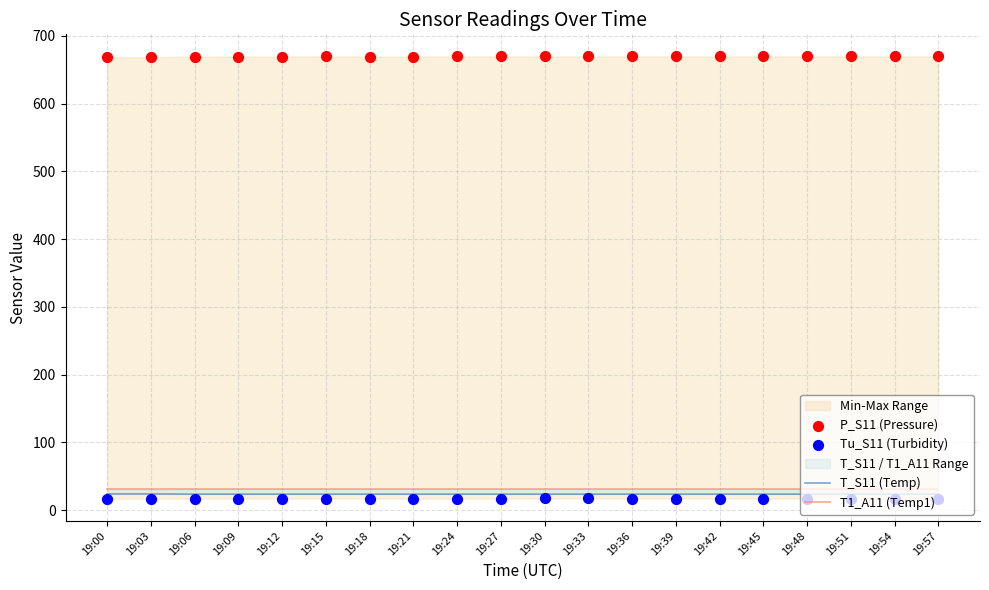

What are all the series names shown in the legend?

T_S11 (Temp), T1_A11 (Temp1), P_S11 (Pressure), Tu_S11 (Turbidity)